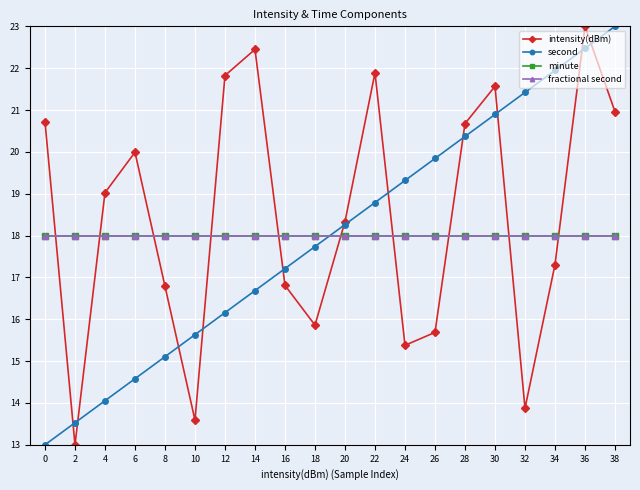

What is the average value of the minute series?

18.0